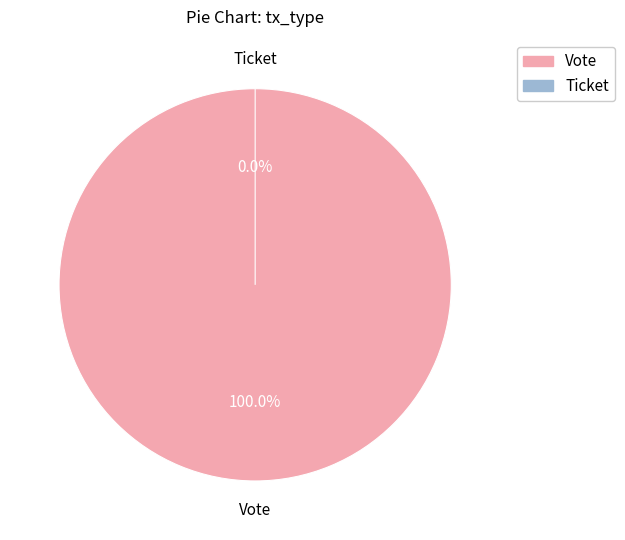

Does Vote represent more than half of the total?

Yes